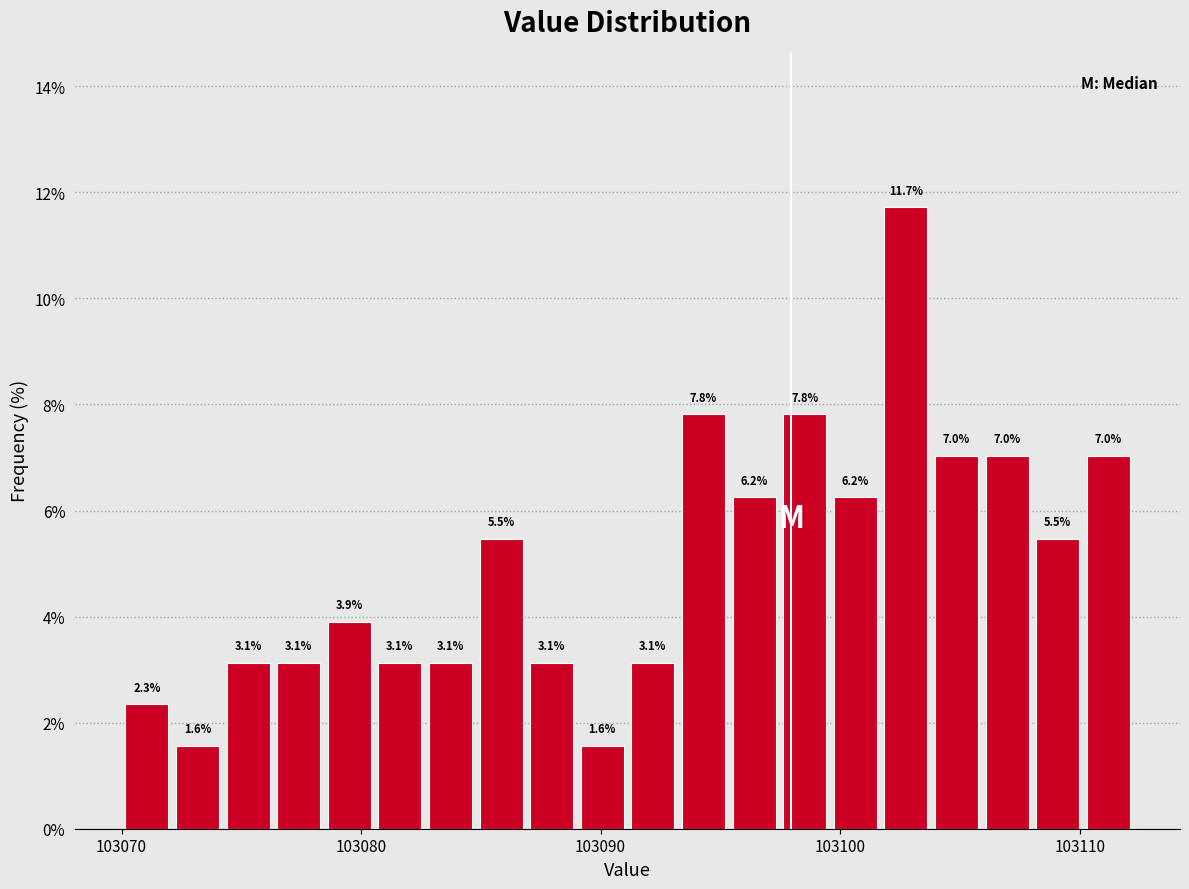

Around what value on the x-axis is the tallest bar? Give the approximate position of its centre, as read against the axis.

103103